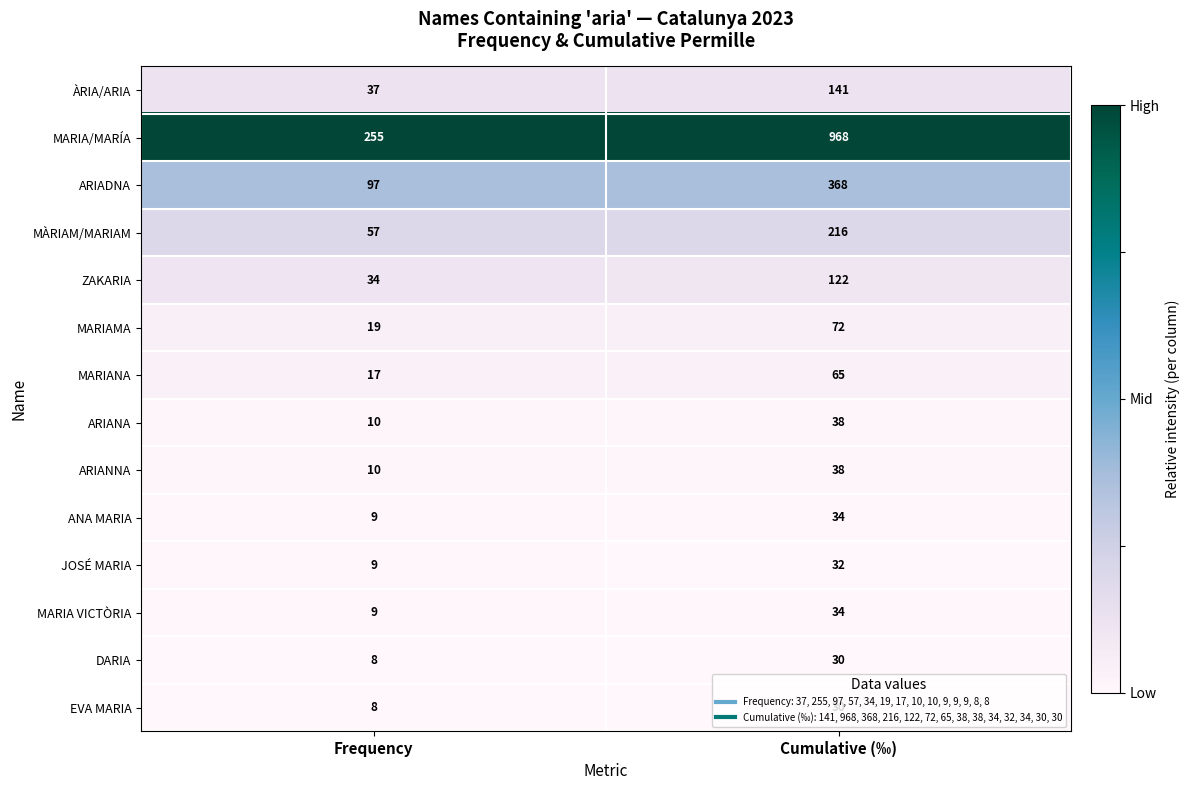

Which series has the largest total across all categories?

MARIA/MARÍA